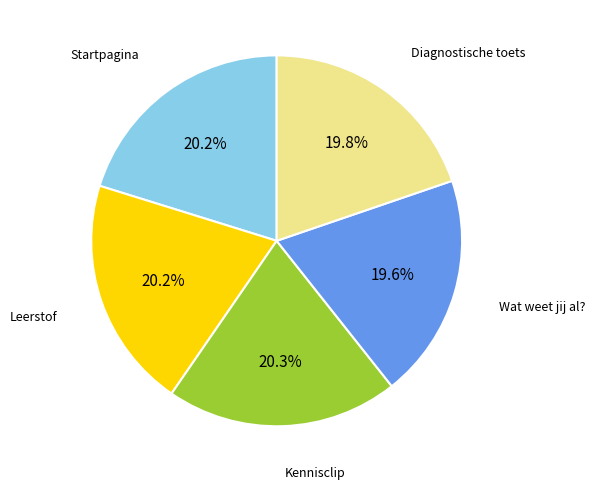

To the nearest percent, what portion does Startpagina represent?

20%